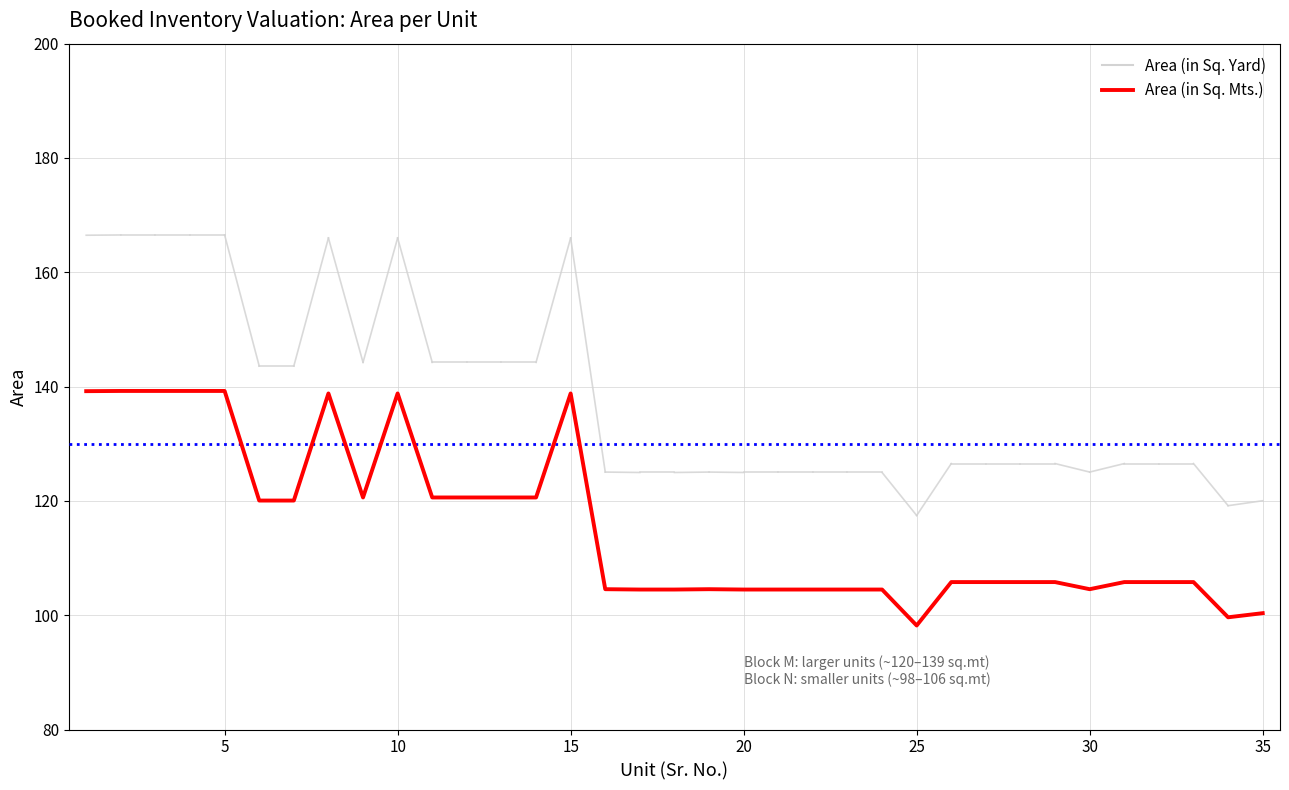

What is the maximum value shown in the chart?

139.2